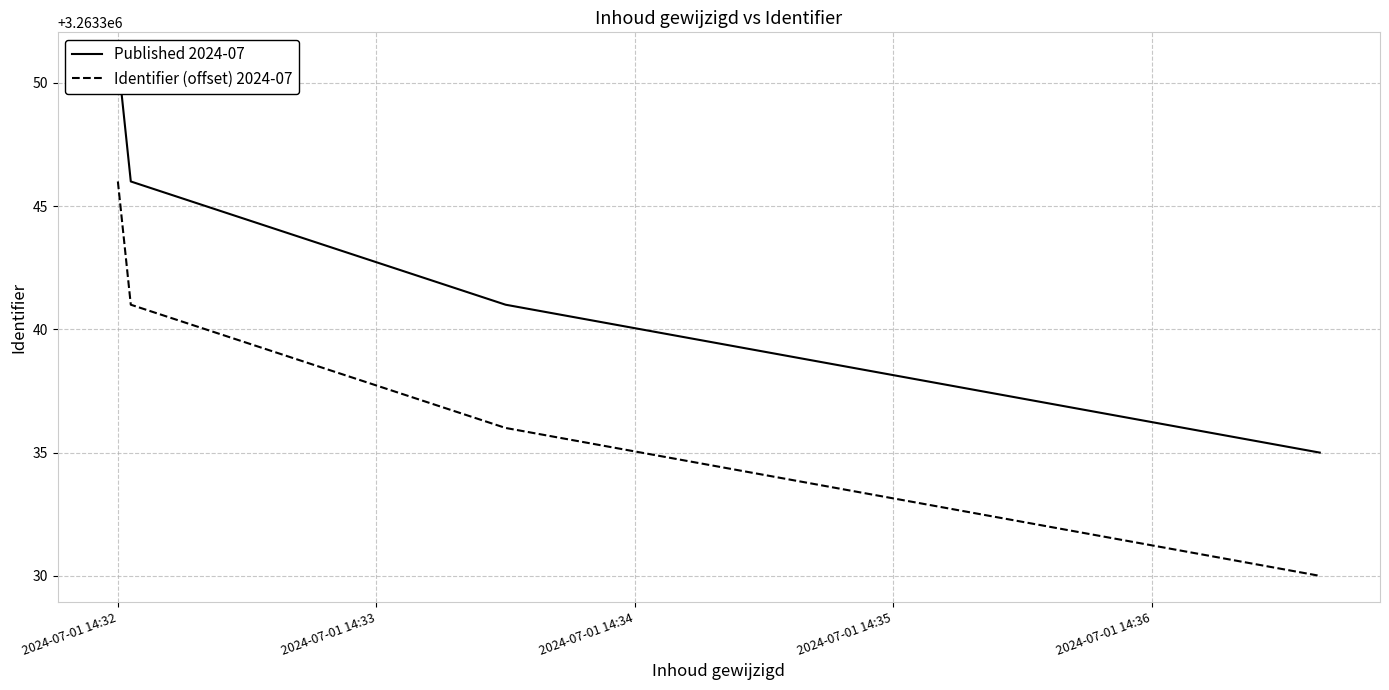

True or false: Published 2024-07 has more than 2 interior local peaks.

False